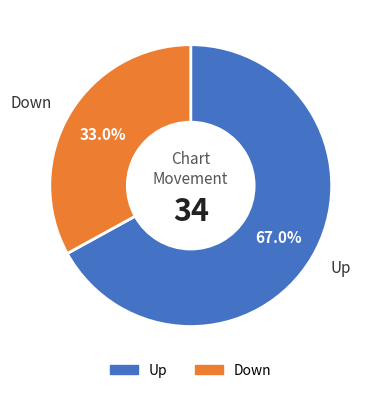

Is there a majority slice in this chart?

Yes